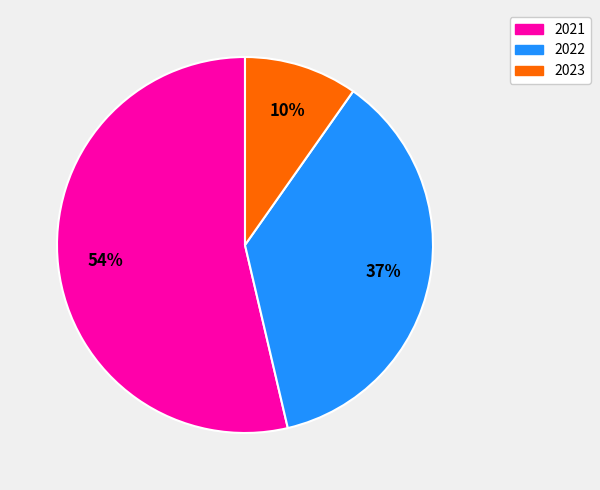

Combined, do 2021 and 2023 account for over 50%?

Yes